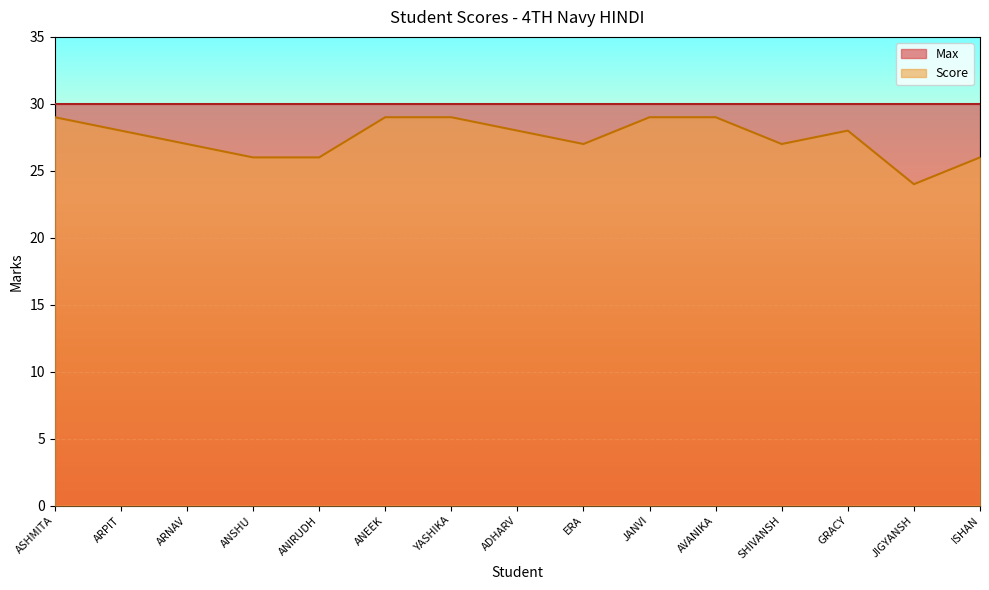

Reading left to right, list all the values displayed in this chart.

29	28	27	26	26	29	29	28	27	29	29	27	28	24	26